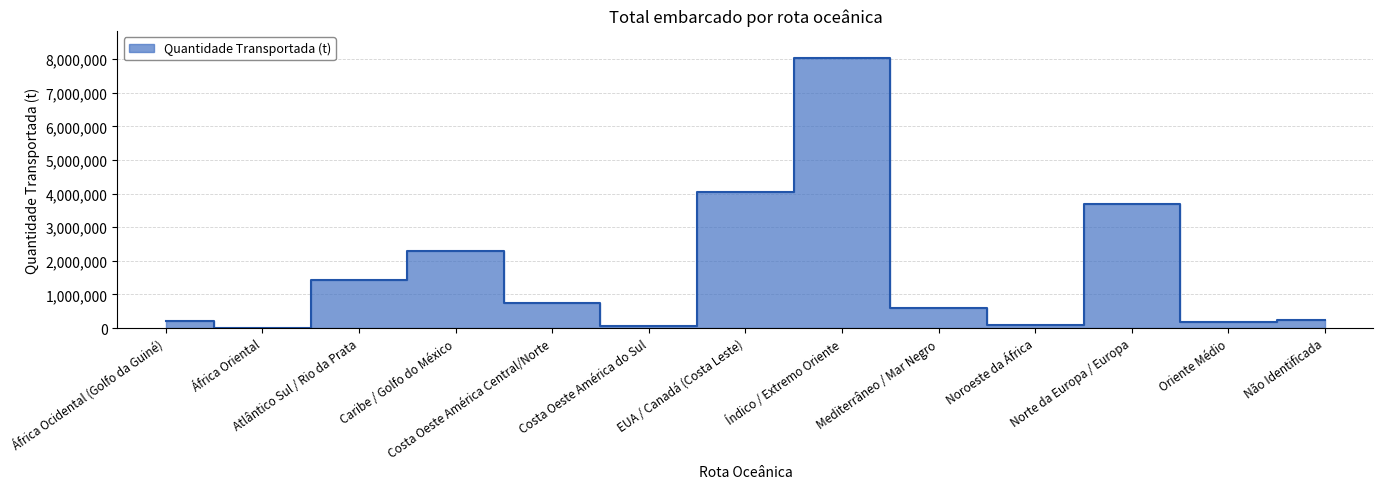

Where does the data first go above 602330?

Atlântico Sul / Rio da Prata